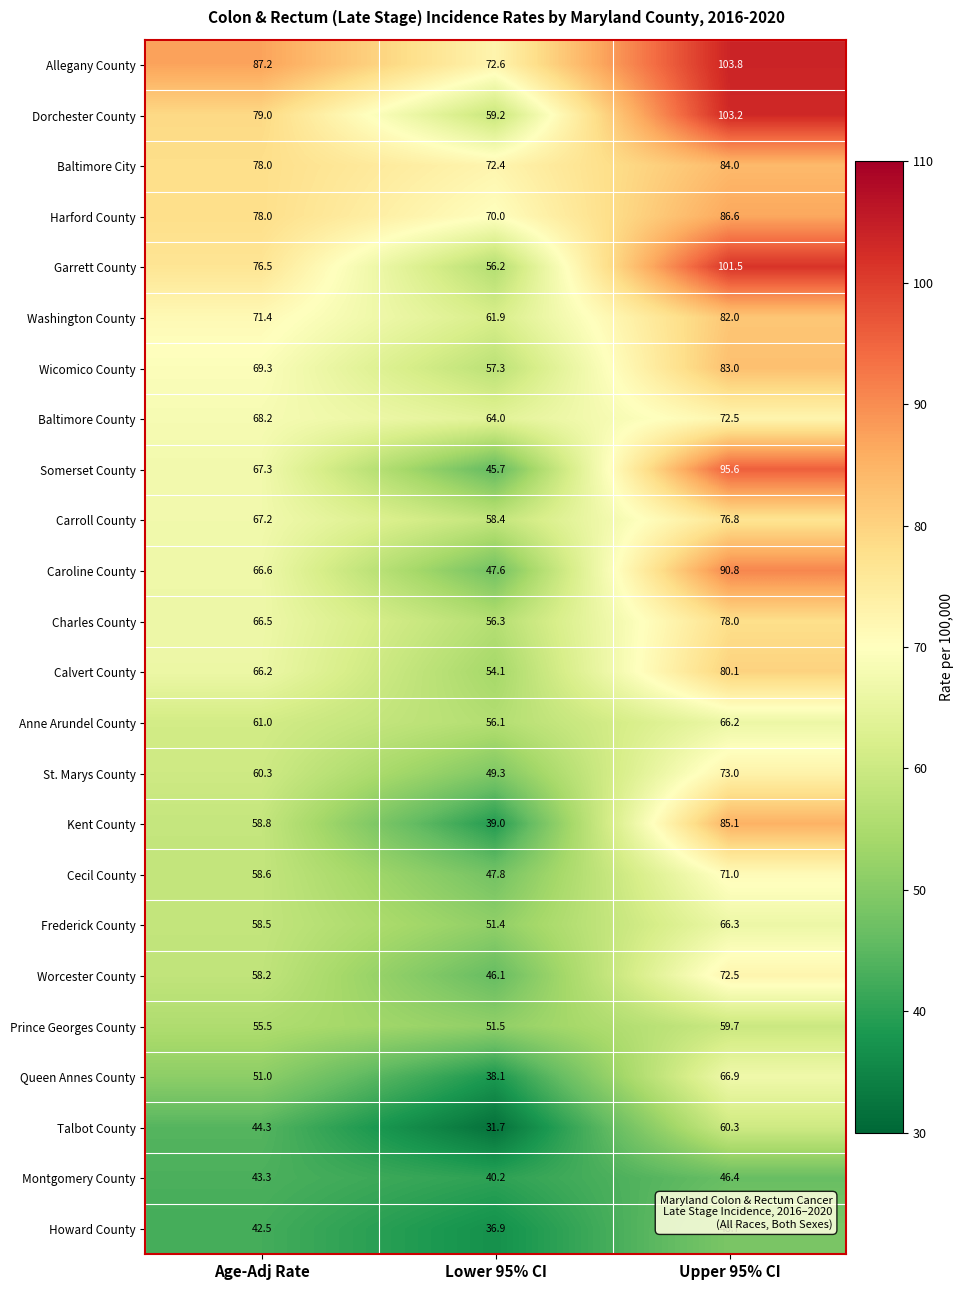

Which series has the widest spread of values?

Somerset County